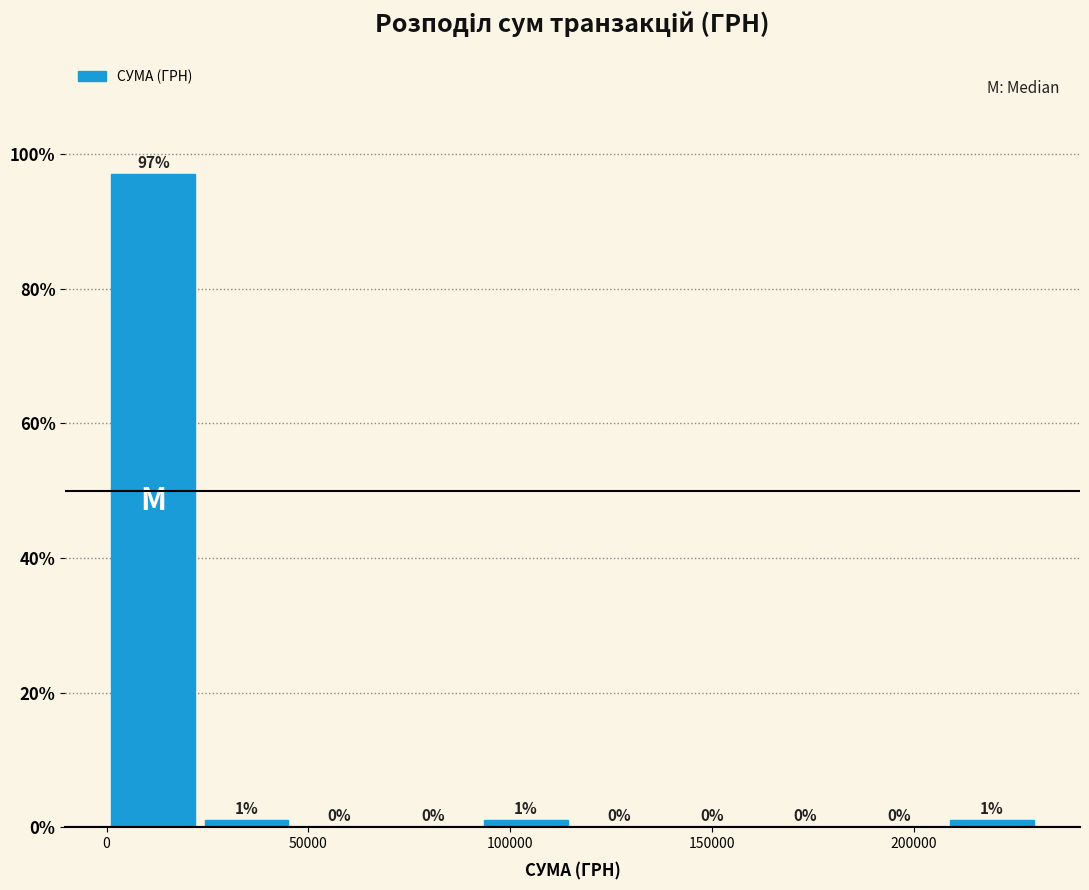

How tall is the bar that spans 210000 to 230000 on the x-axis? The bar edges are not printed on the chart, so give them approximately, as read against the axis.

1